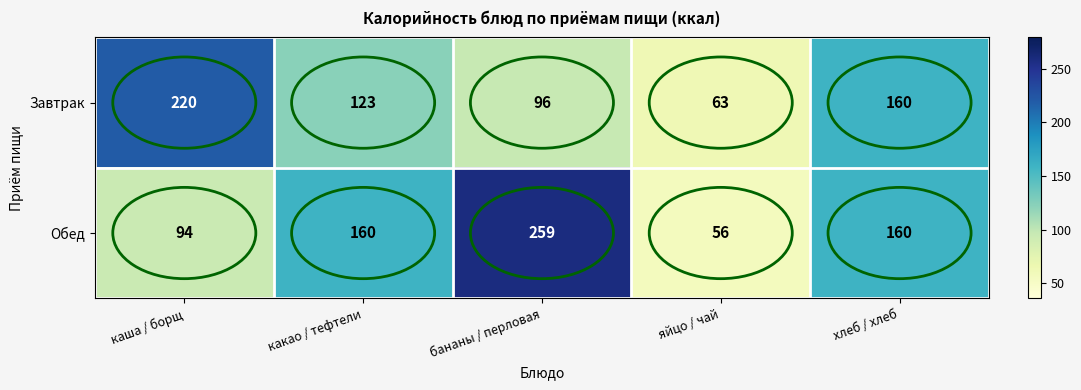

The value of Завтрак at хлеб / хлеб is 160. True or false?

True